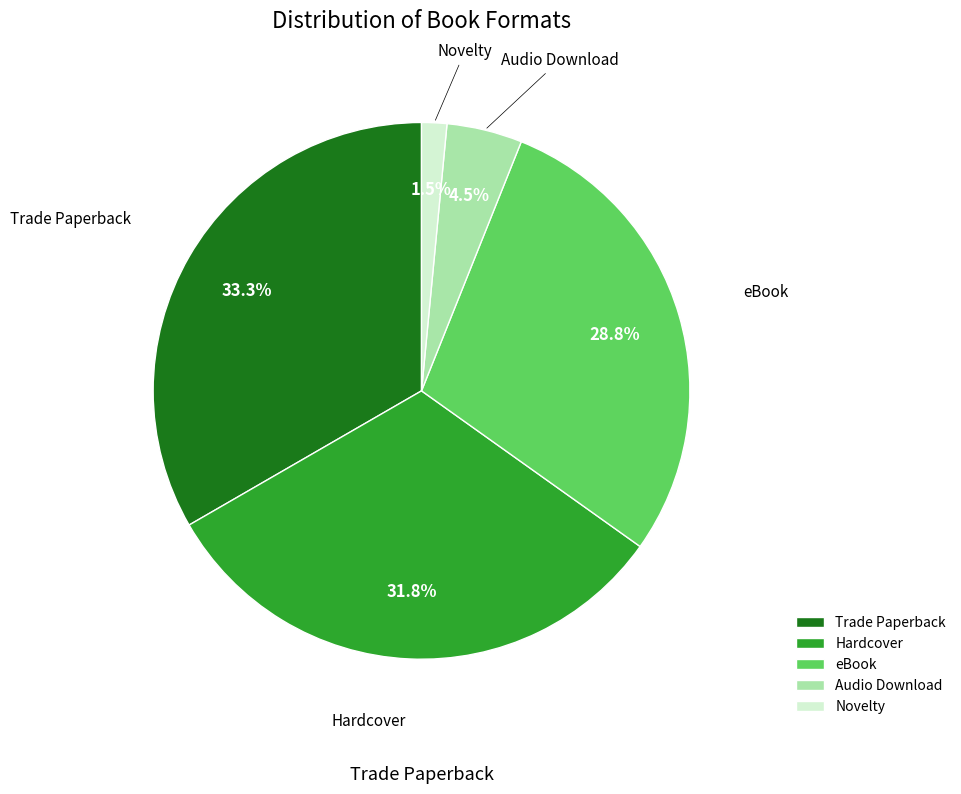

To the nearest percent, what is the average slice percentage?

20%